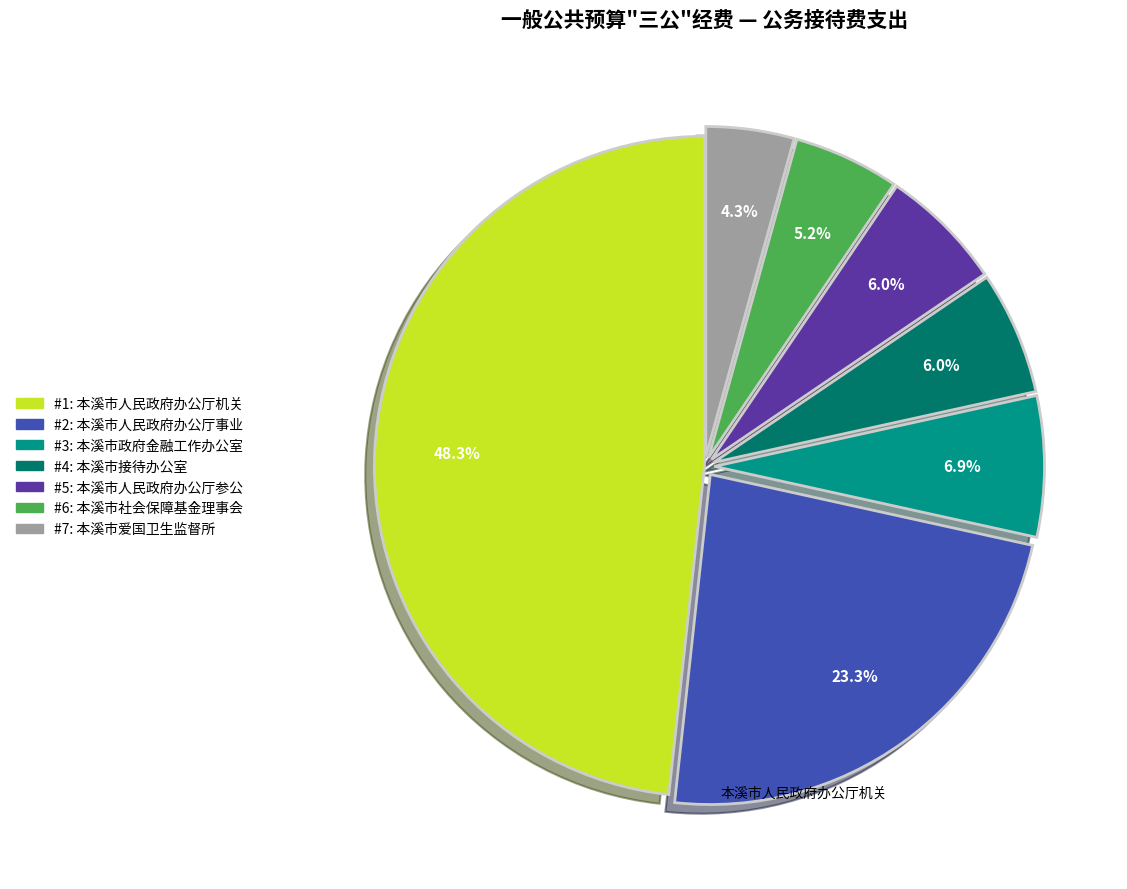

Does any single category account for the majority?

No